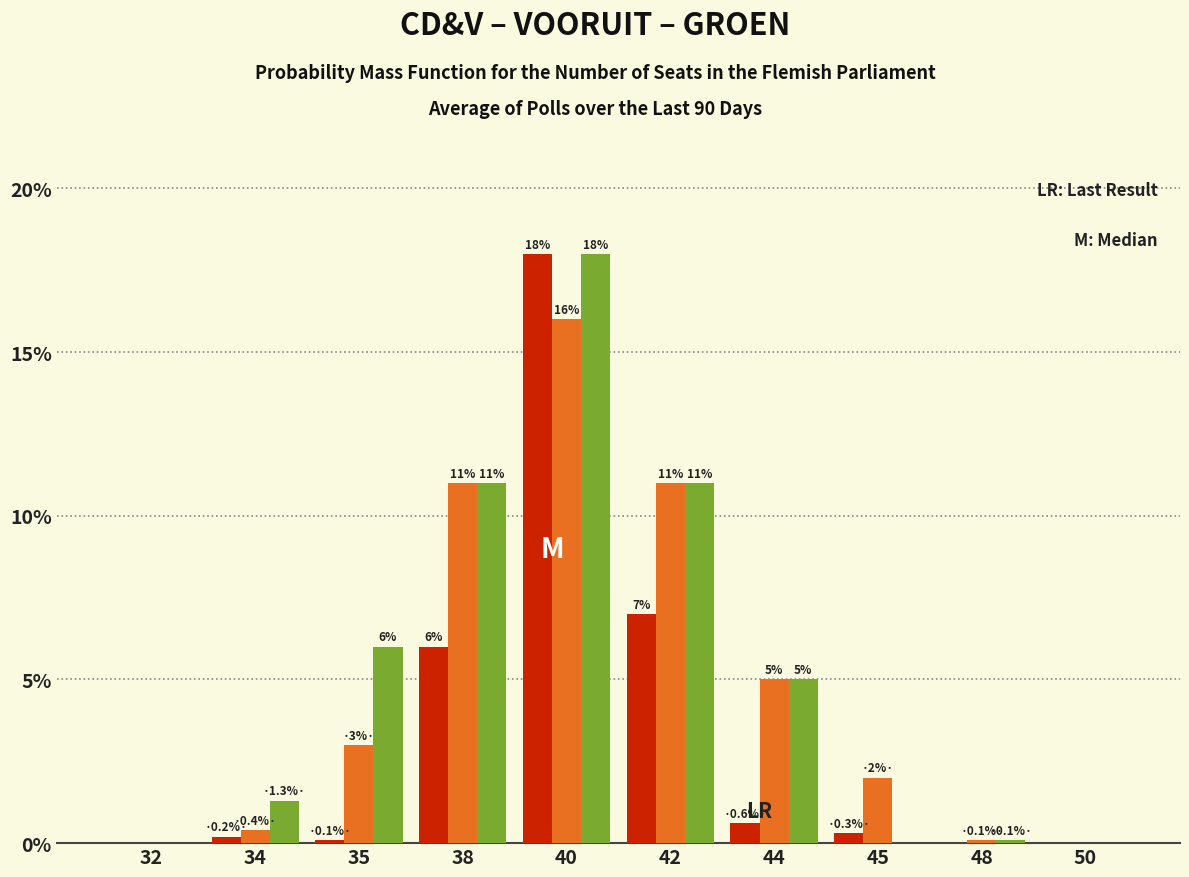

What is the greatest value displayed?

18.0